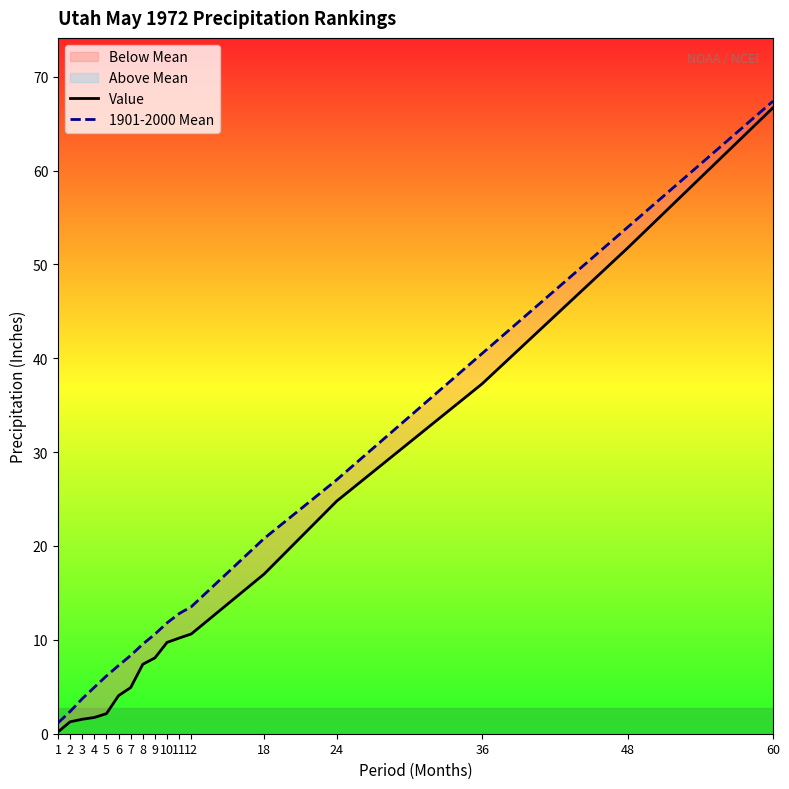

What is the sum of the Value values at 24 and 9?

32.9